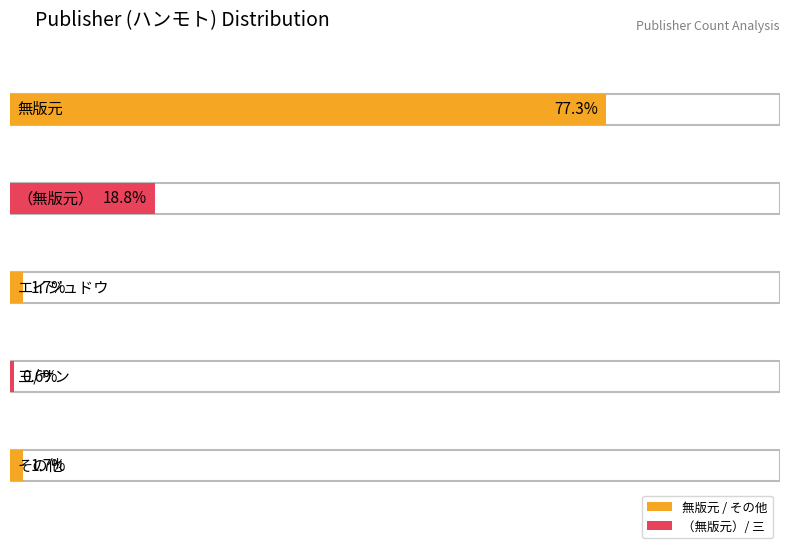

Which label corresponds to the smallest value in the chart?

三